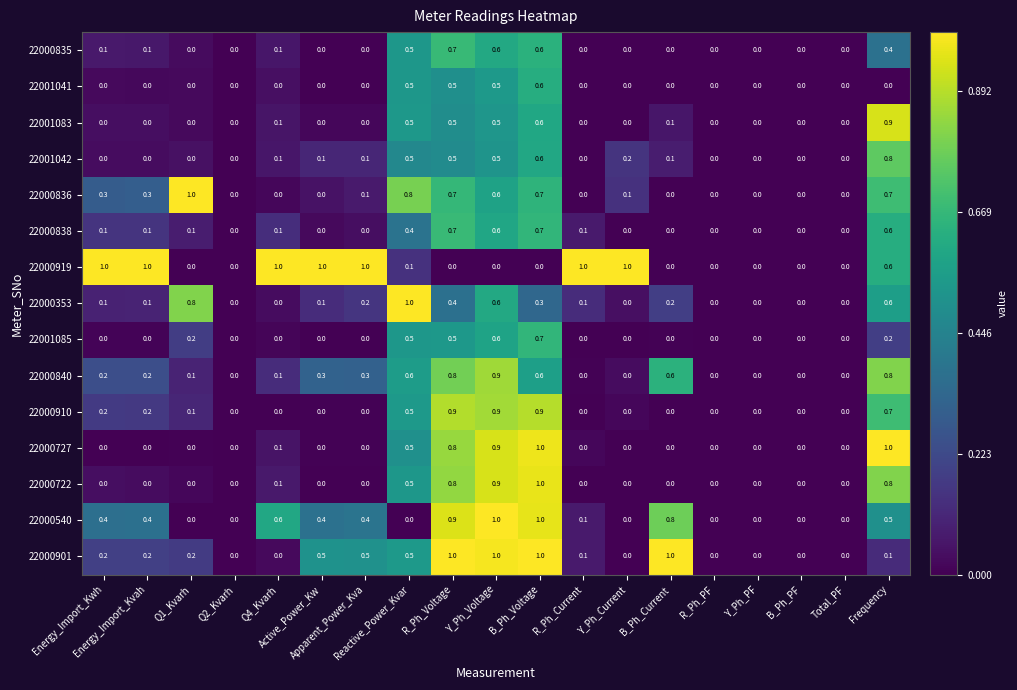

What is the maximum value shown in the chart?

1.0